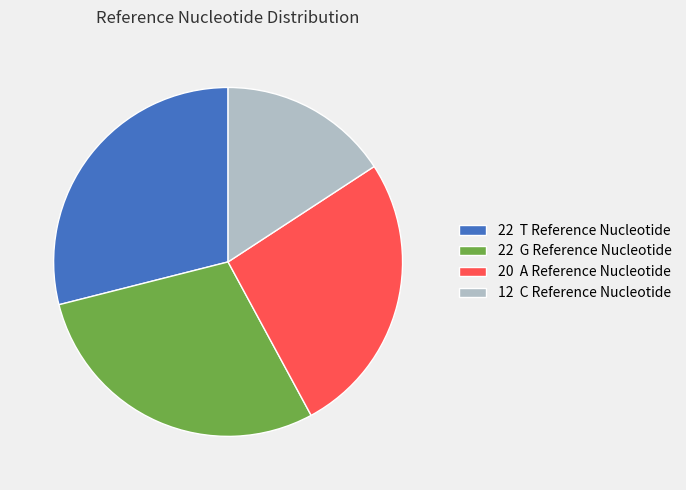

Is it true that 22 T Reference Nucleotide is 29% of the pie?

True